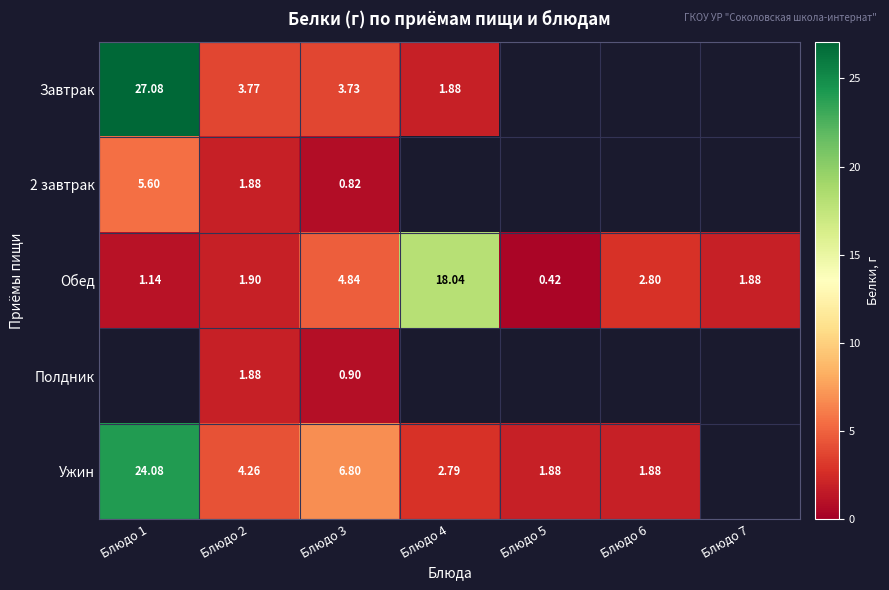

How many categories are shown in the chart?

7